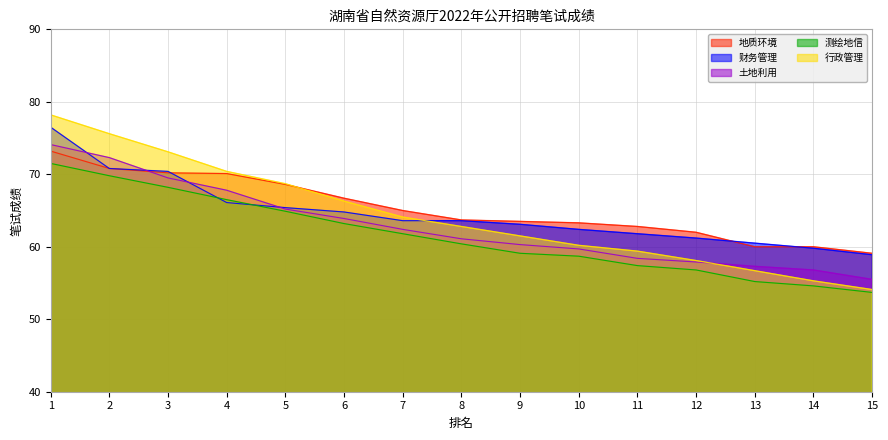

Which series changed the most between 5 and 15?

行政管理